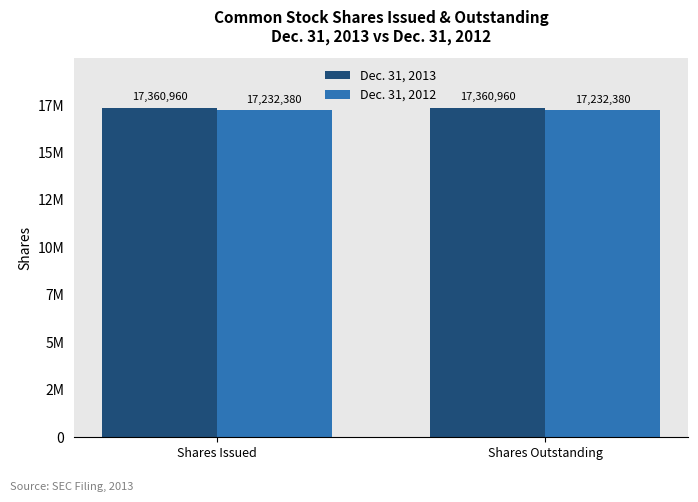

The Dec. 31, 2013 series shows 17360960 at Shares Issued. True or false?

True